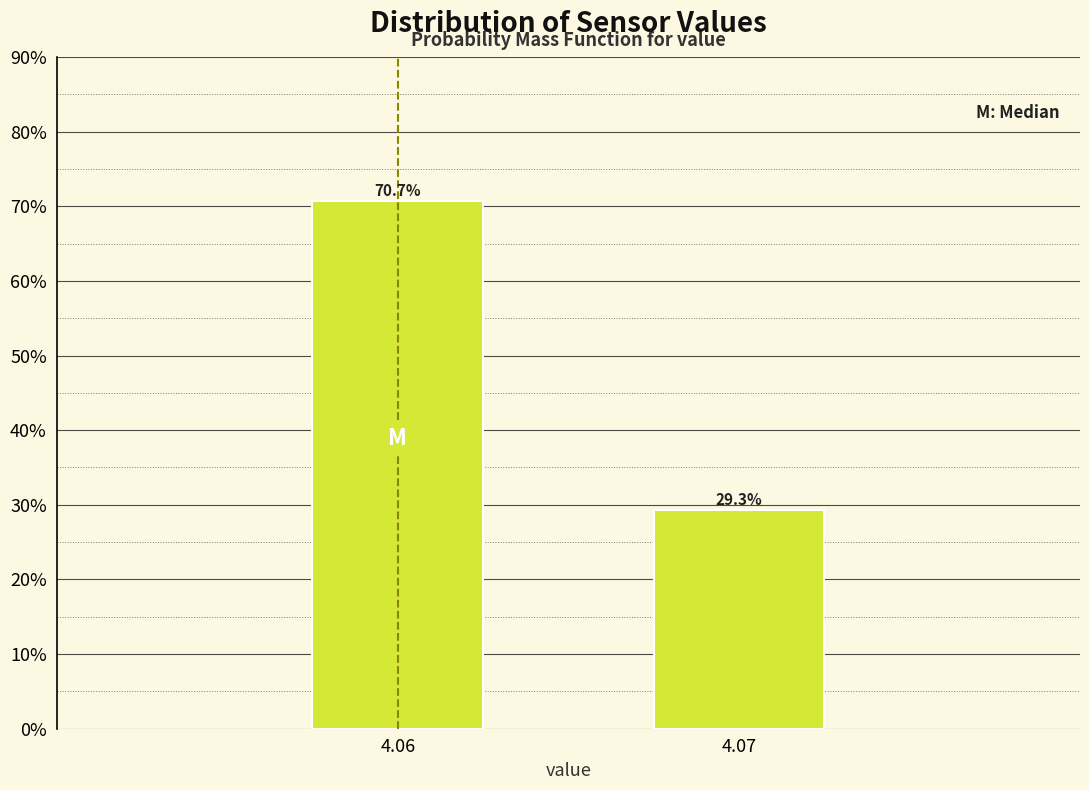

Reading right to left, transcribe all the data shown in this chart.

4.07=29.3	4.06=70.7